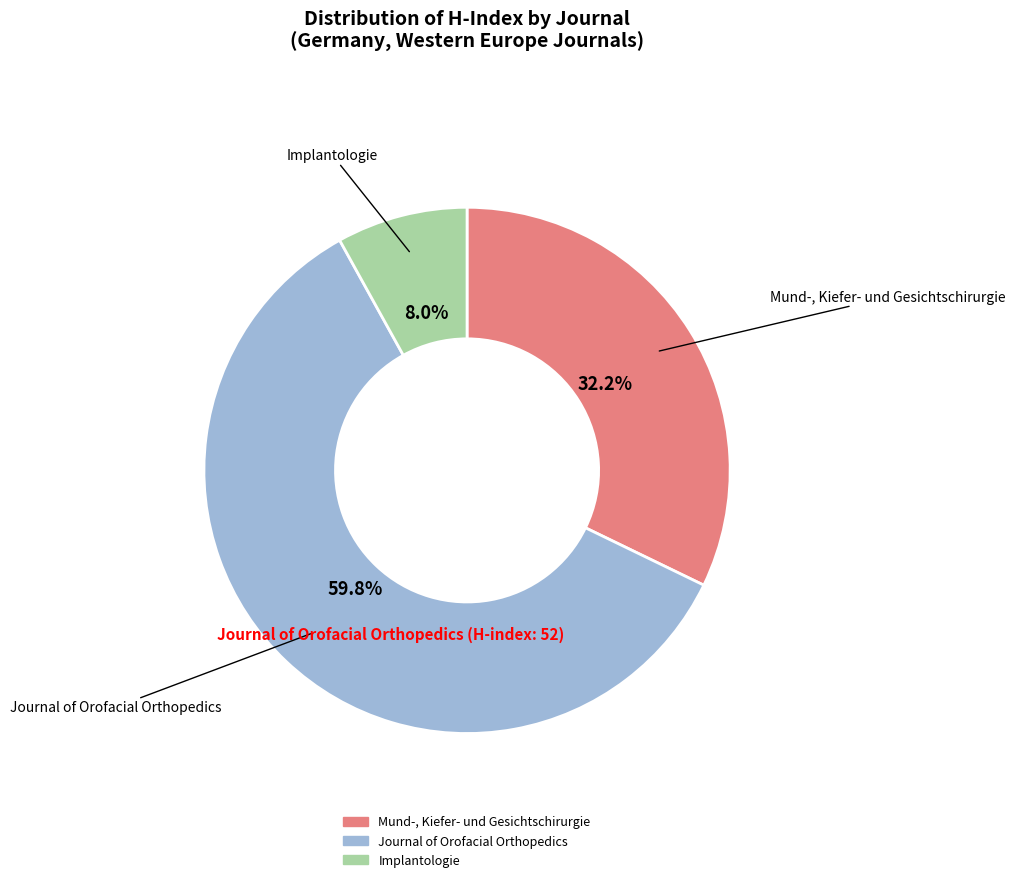

How many slices are in this pie chart?

3